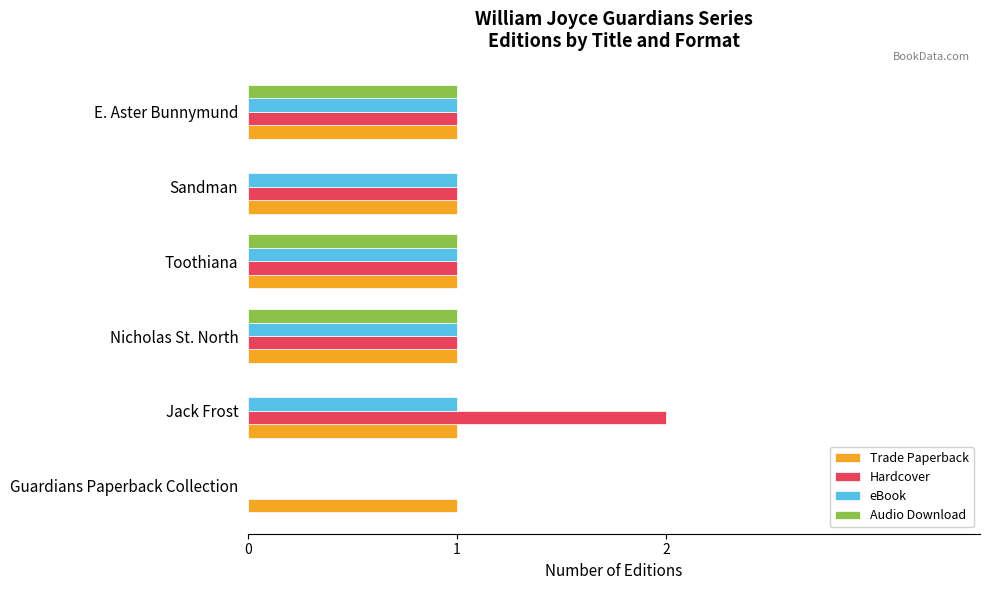

What is the total value across all series at Nicholas St. North?

4